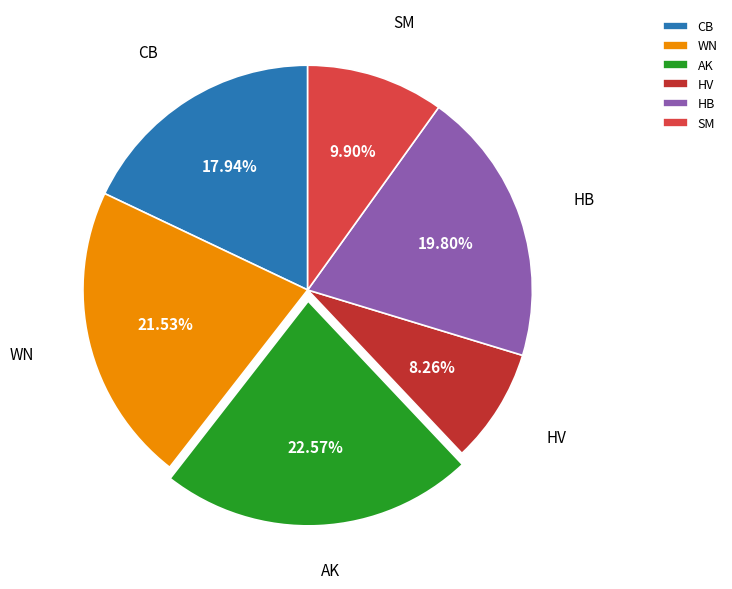

Is it true that HB is 5% of the pie?

False